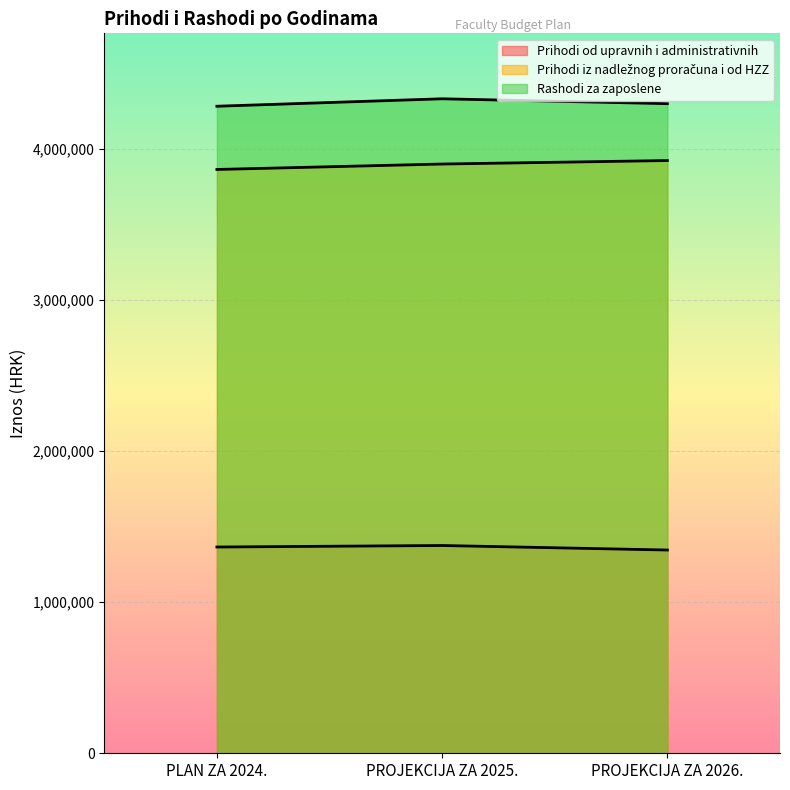

Where is Prihodi iz nadležnog proračuna i od HZZ nearest to the value 3895895?

PROJEKCIJA ZA 2025.